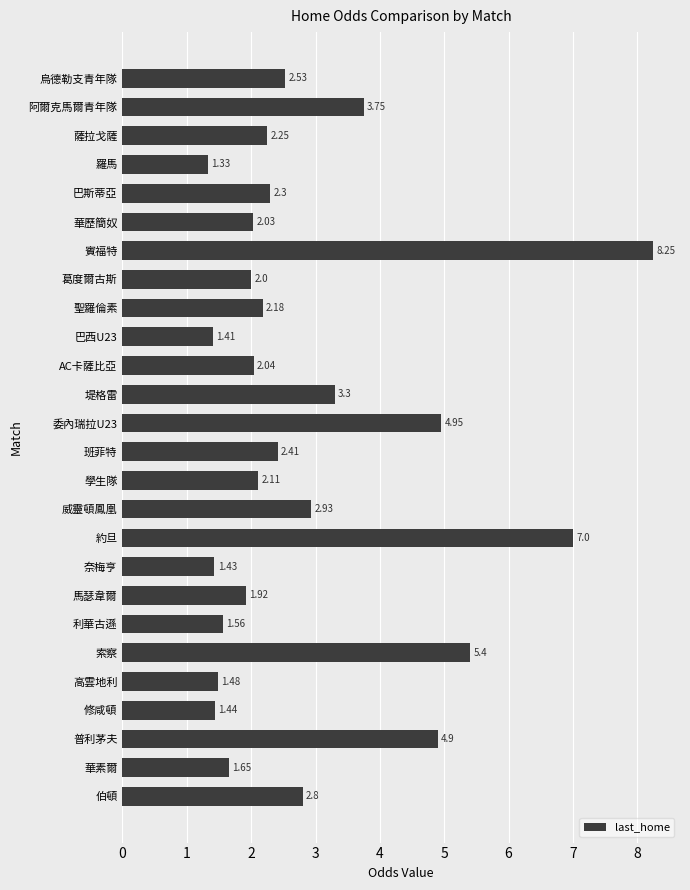

What is the ratio of the value at 利華古遜 to the value at 葛度爾古斯?

0.8